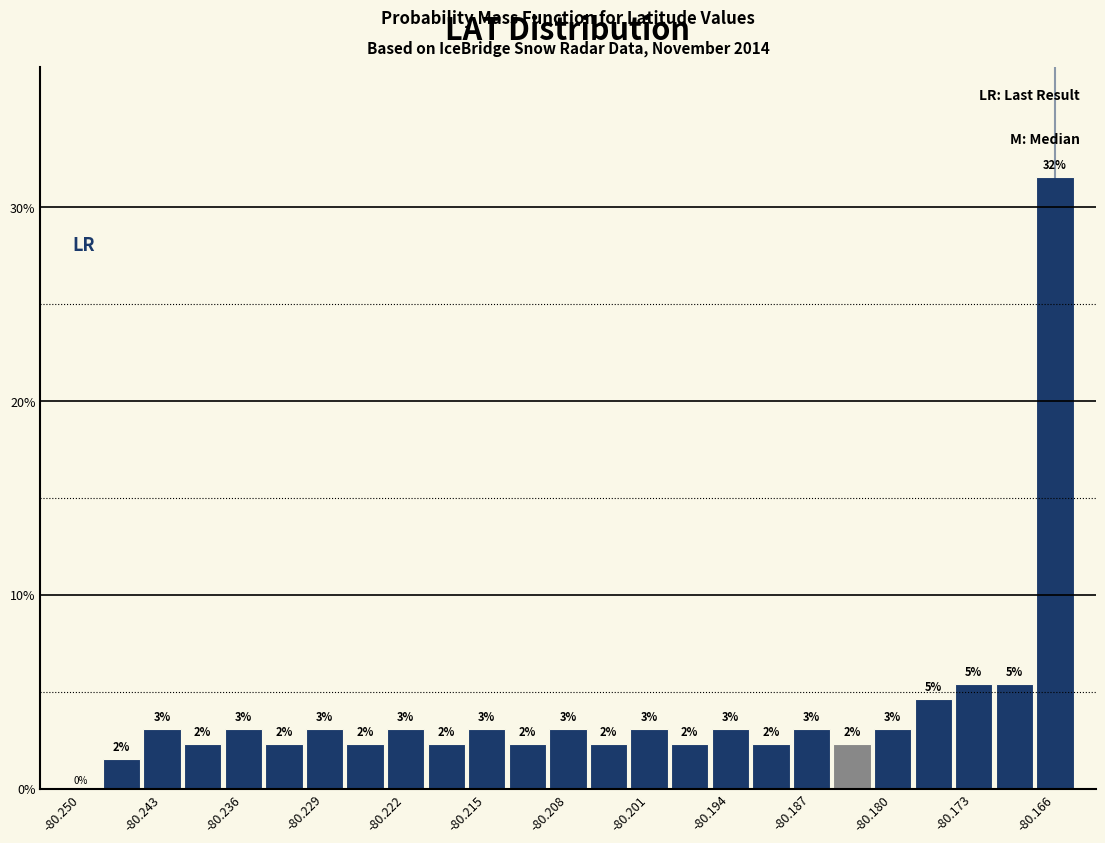

Around what value on the x-axis is the tallest bar? Give the approximate position of its centre, as read against the axis.

-80.165